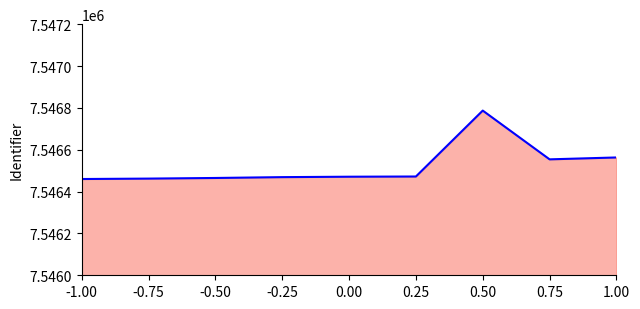

What is the maximum value shown in the chart?

7546787